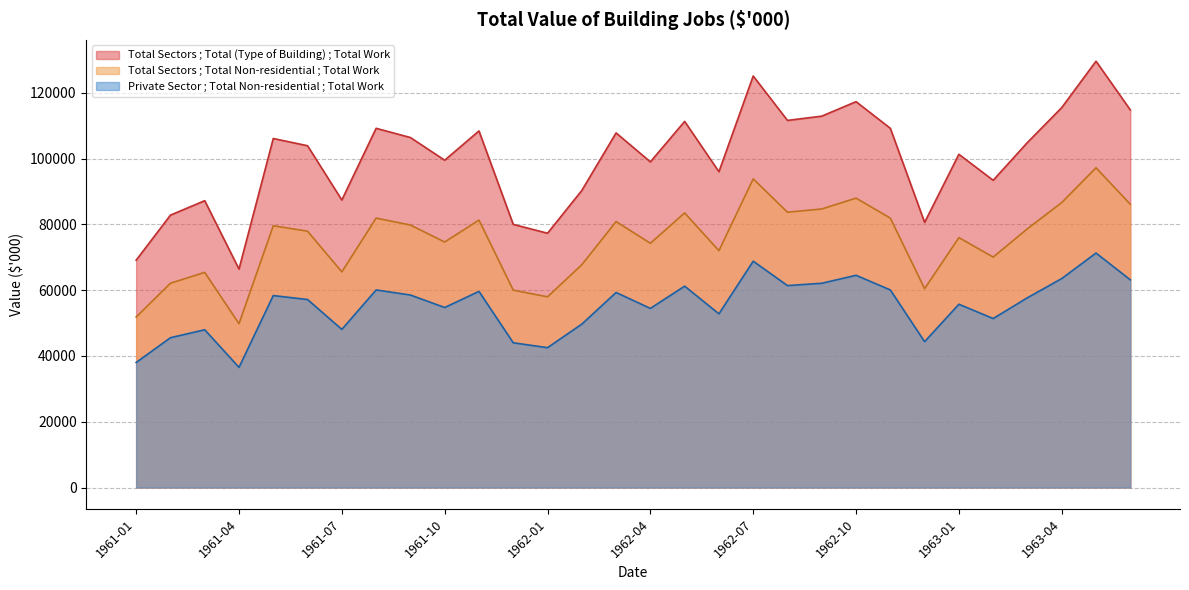

Which series has the largest range (max minus min)?

Total Sectors ; Total (Type of Building) ; Total Work